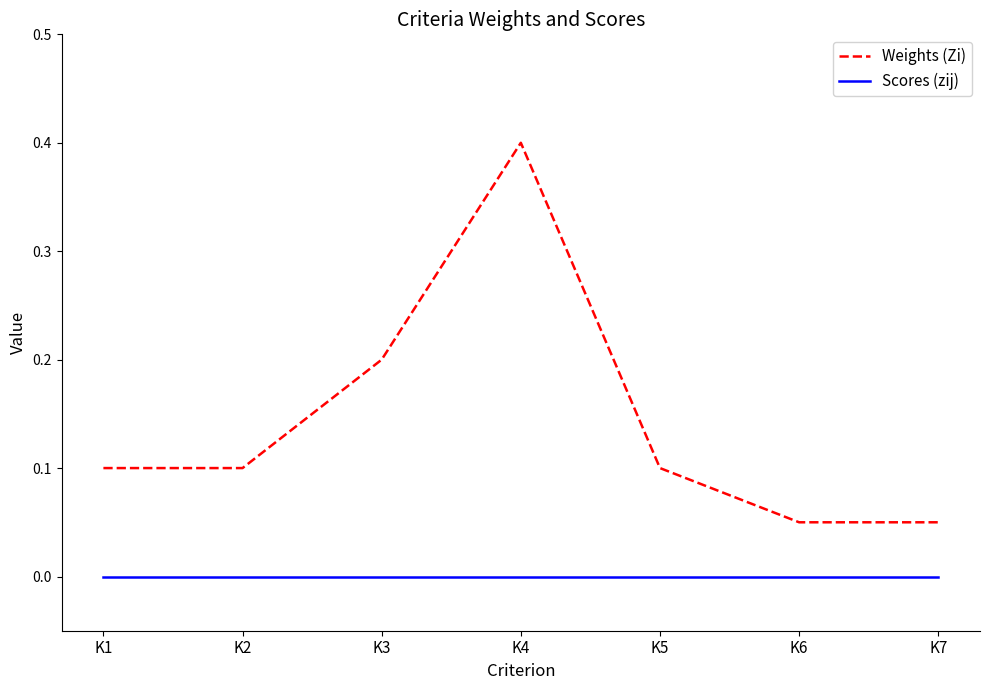

True or false: Weights (Zi) and Scores (zij) cross at least once.

False